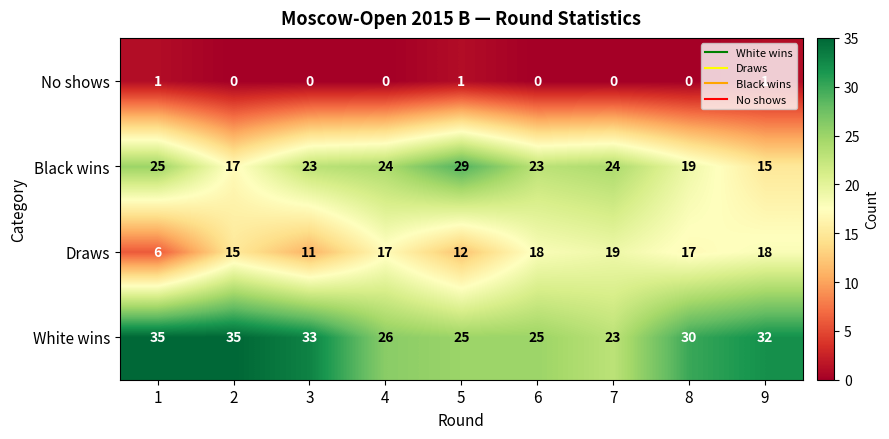

Which series has the largest total across all categories?

White wins